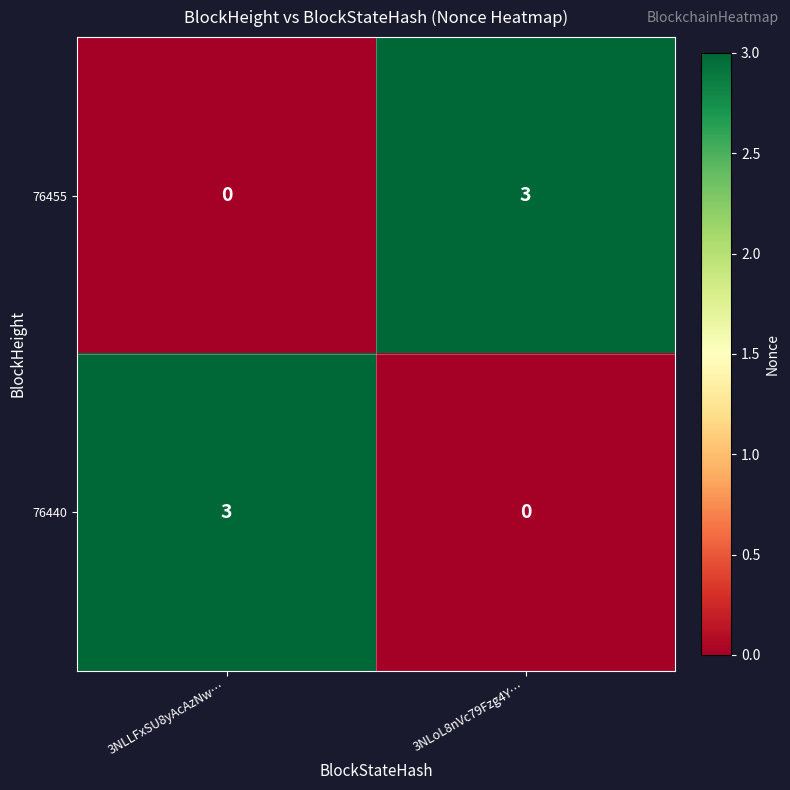

What is the spread (max minus min) of values at 3NLoL8nVc79Fzg4Y…?

3